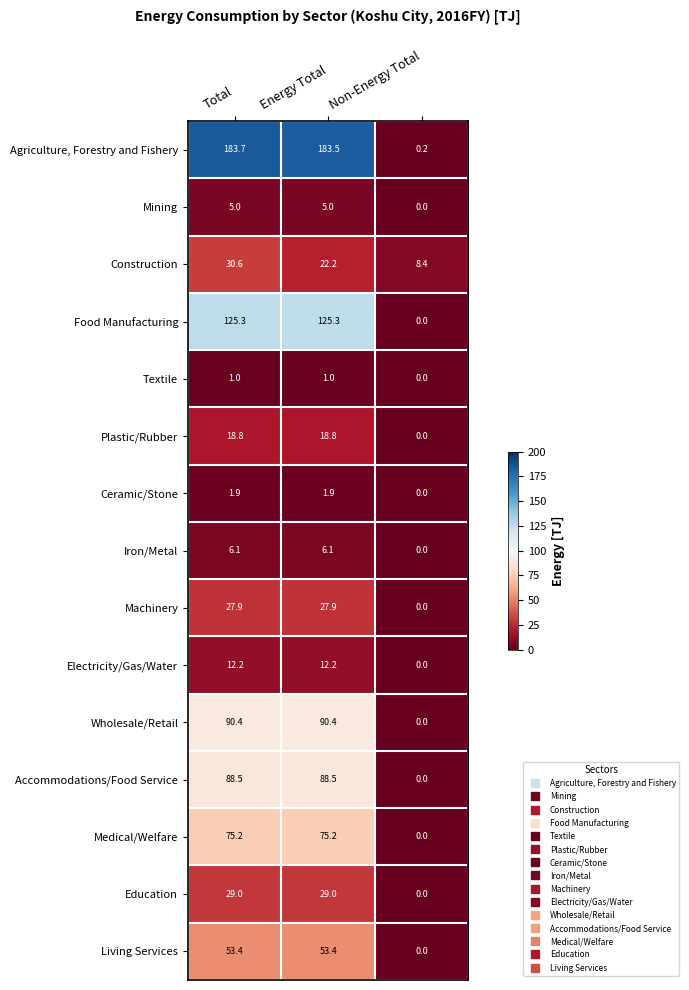

What is the total value across all series at Total?

749.0